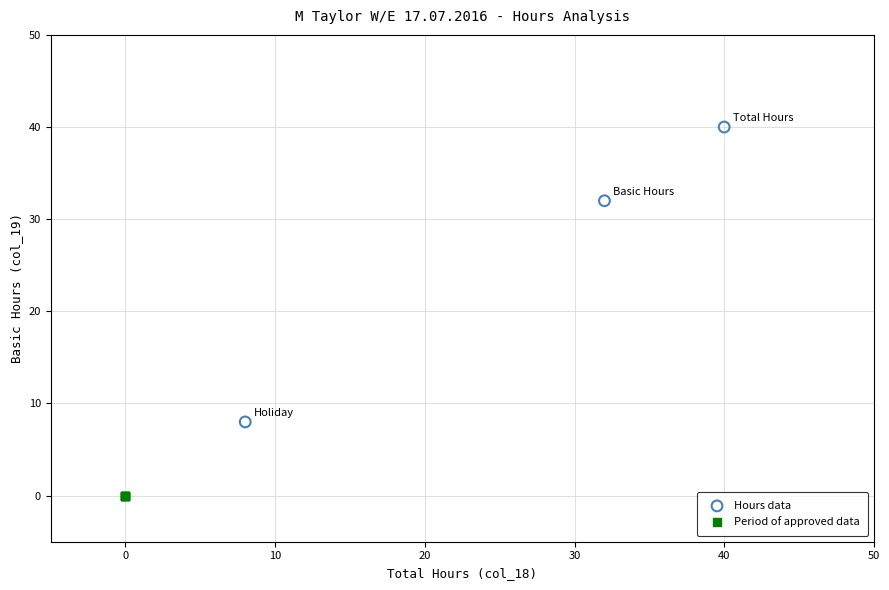

Which series reaches the maximum Y coordinate?

Hours data